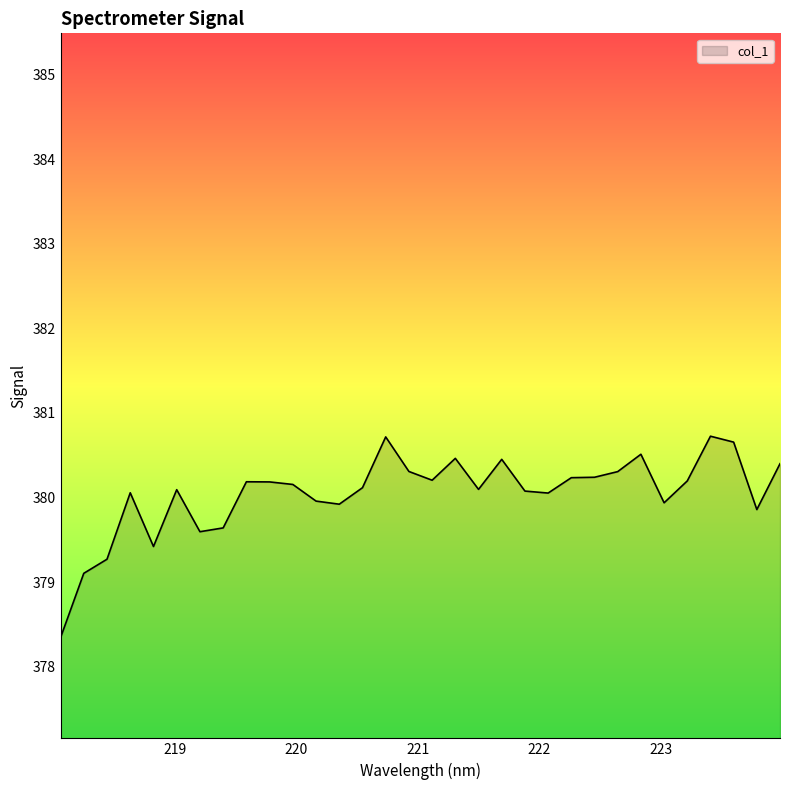

What is the difference between the maximum and minimum values?

2.4